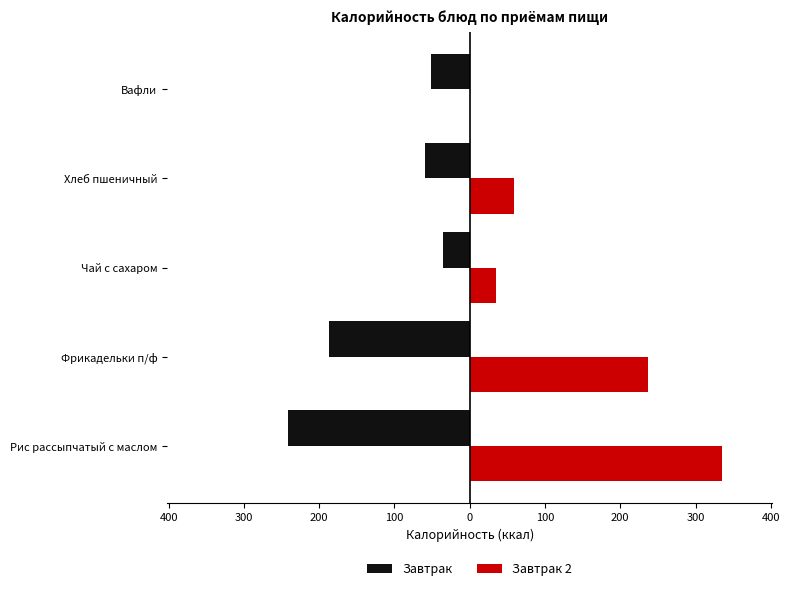

What is the value of the Завтрак 2 bar at the 1st from the left?

335.0